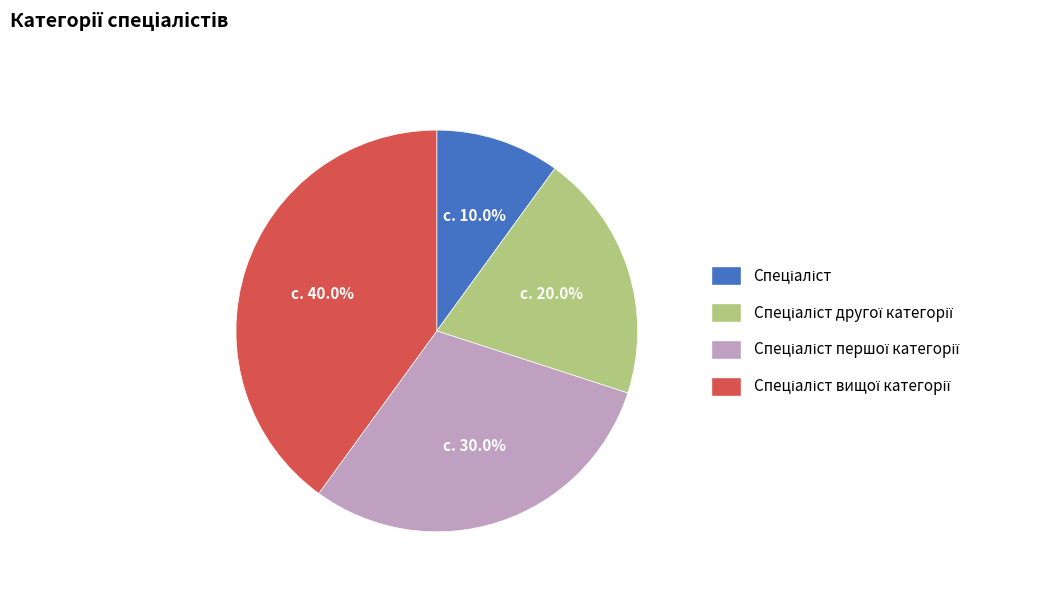

Does any single category account for the majority?

No